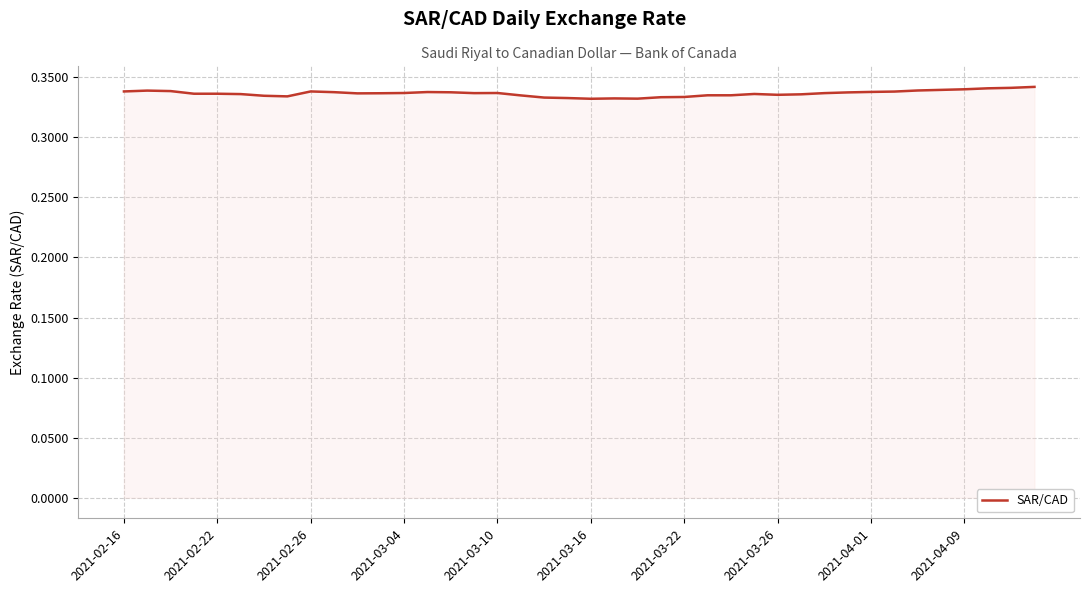

Is this an area chart (filled region under the line)?

Yes